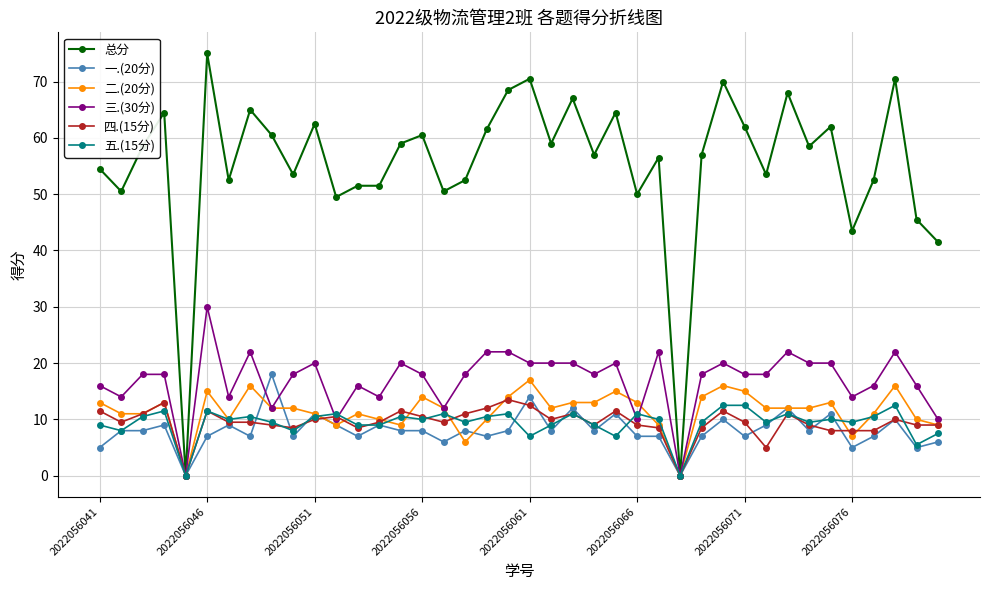

Which series has the widest spread of values?

总分